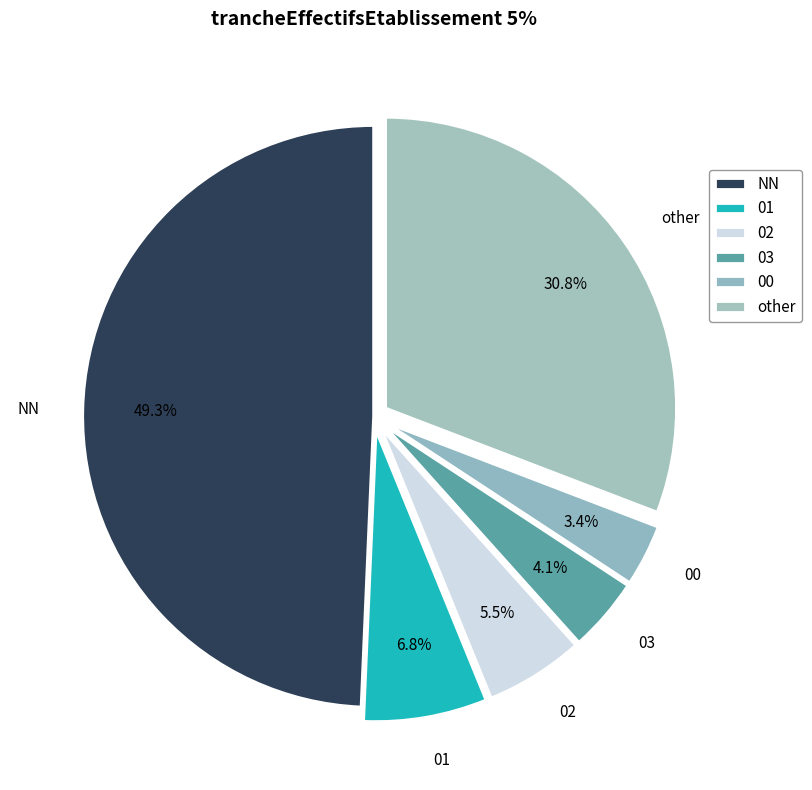

Is there any slice that represents more than half of the pie?

No